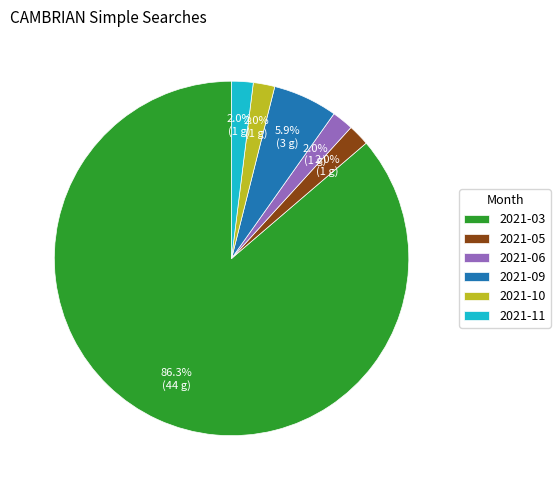

Between 2021-09 and 2021-05, which is larger?

2021-09